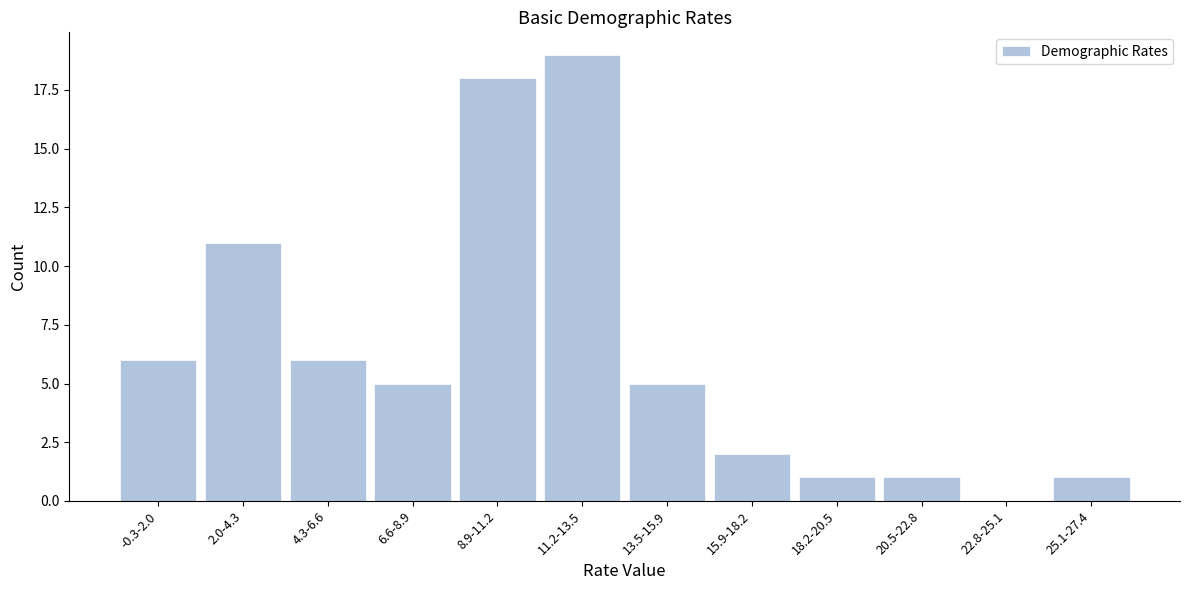

Reading left to right, list all the values displayed in this chart.

-0.3-2.0=6	2.0-4.3=11	4.3-6.6=6	6.6-8.9=5	8.9-11.2=18	11.2-13.5=19	13.5-15.9=5	15.9-18.2=2	18.2-20.5=1	20.5-22.8=1	22.8-25.1=0	25.1-27.4=1